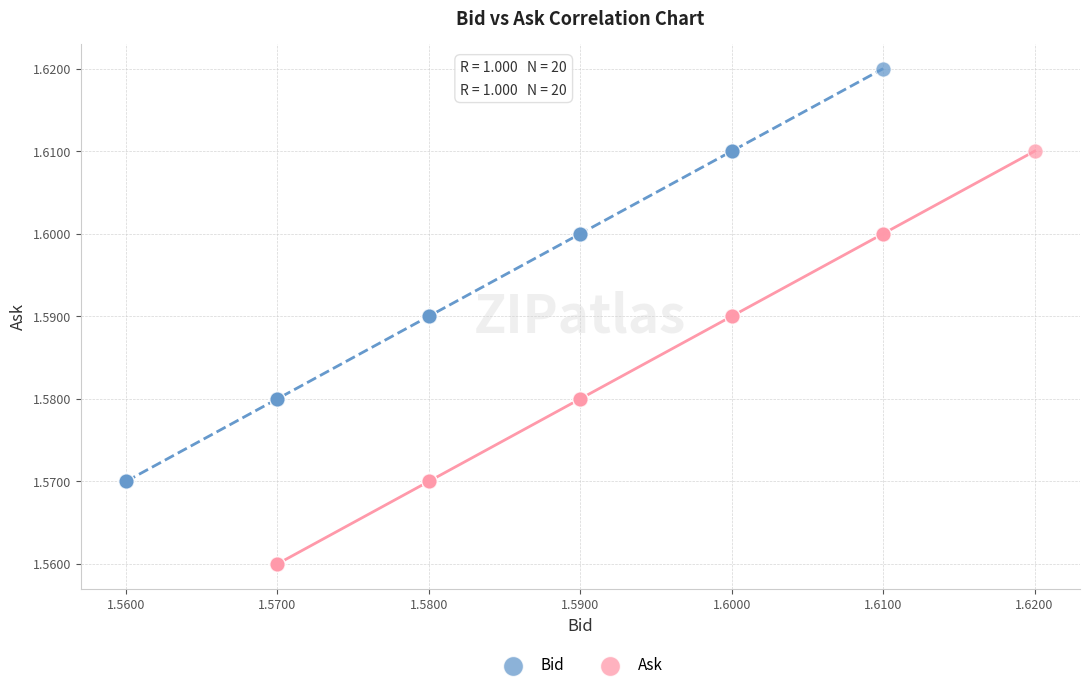

Which series reaches the minimum Y coordinate?

Ask